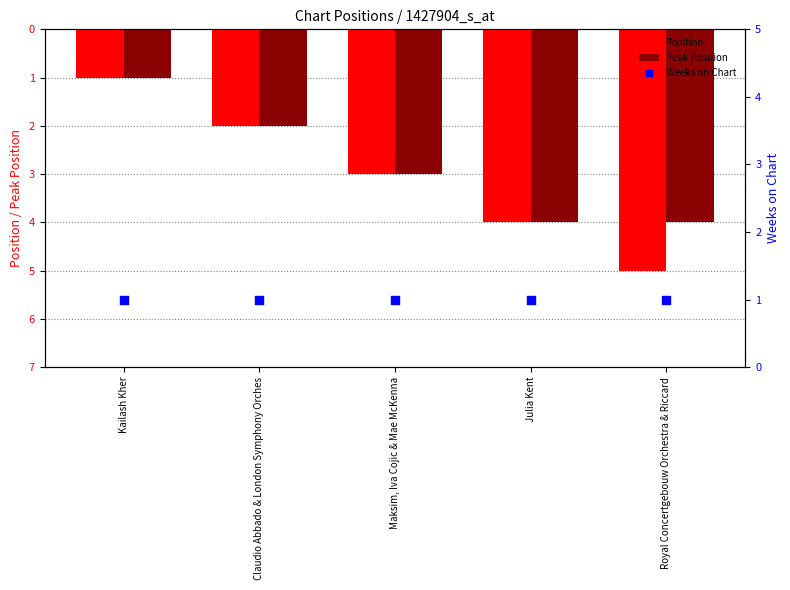

What are all the series names shown in the legend?

Position, Peak Position, Weeks on Chart